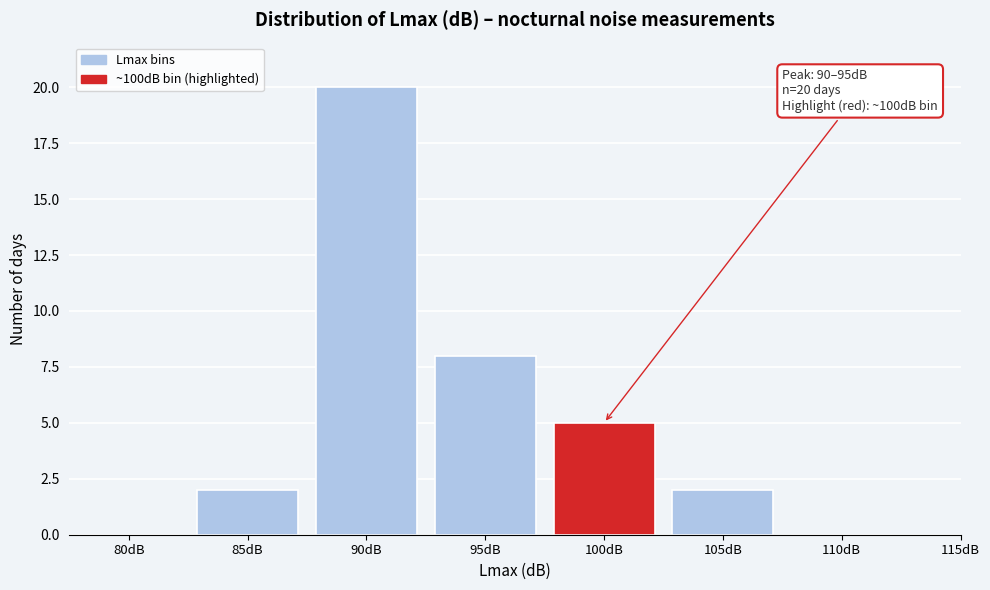

Reading right to left, list all the values displayed in this chart.

110dB=0	105dB=2	100dB=5	95dB=8	90dB=20	85dB=2	80dB=0